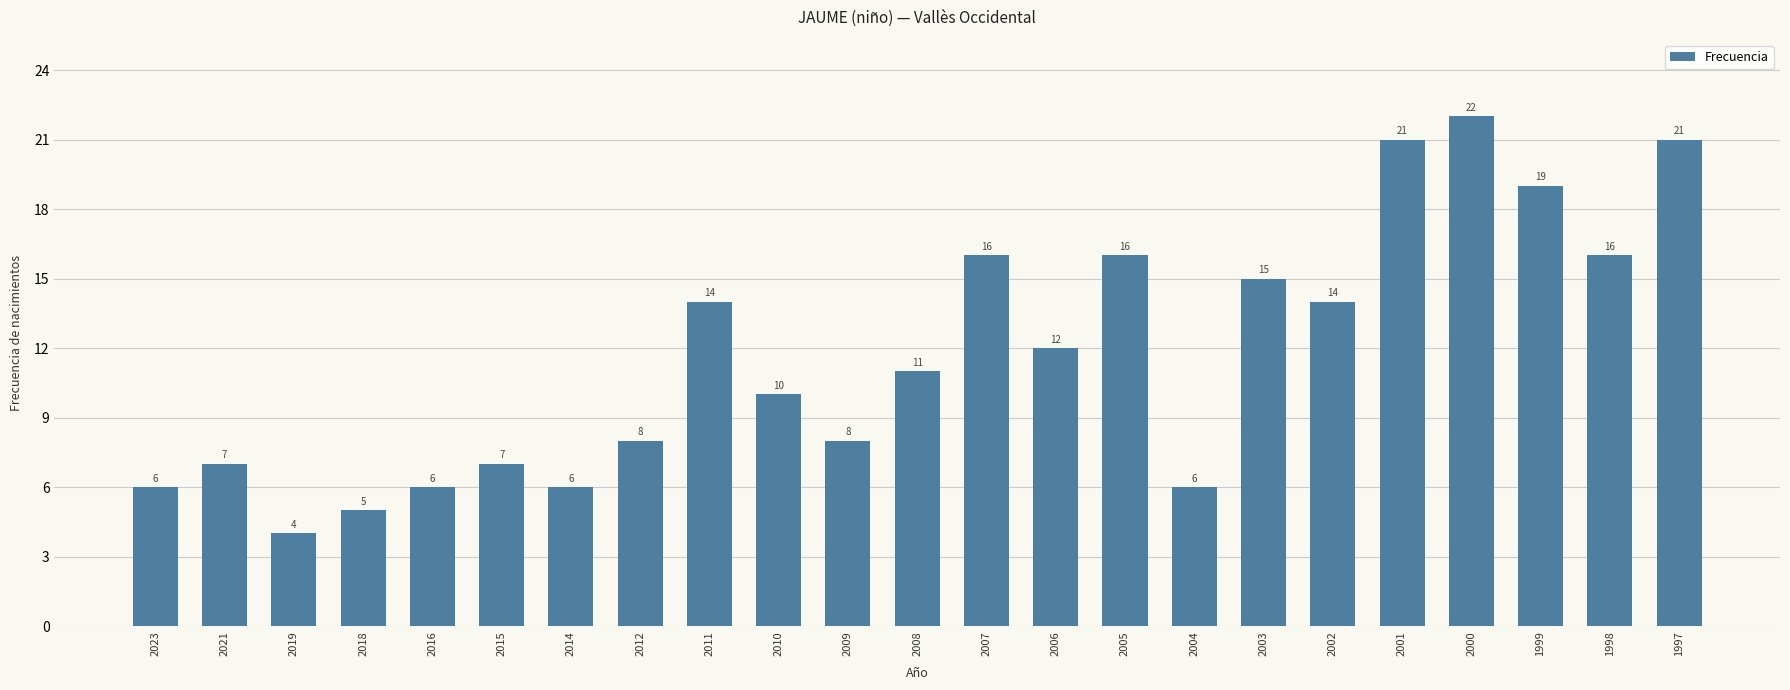

Is it true that the value at 2001 is 30?

False